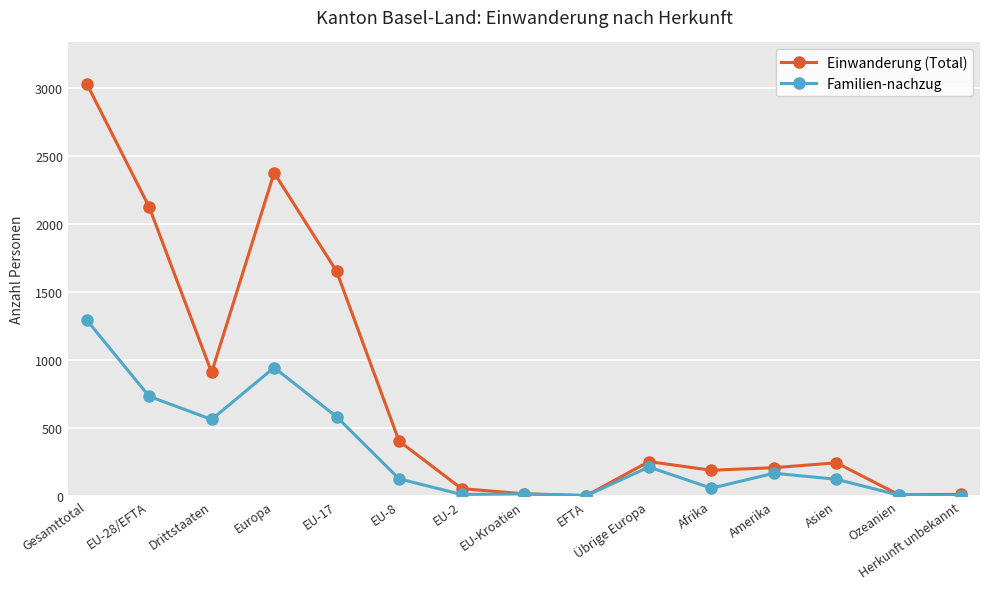

What is the maximum value for Familien-nachzug?

1294